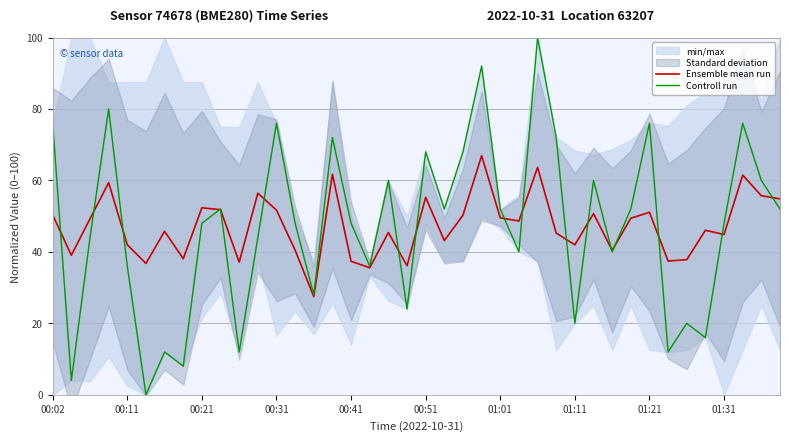

Rank the series by their maximum value, from highest to lowest.

Controll run, Ensemble mean run